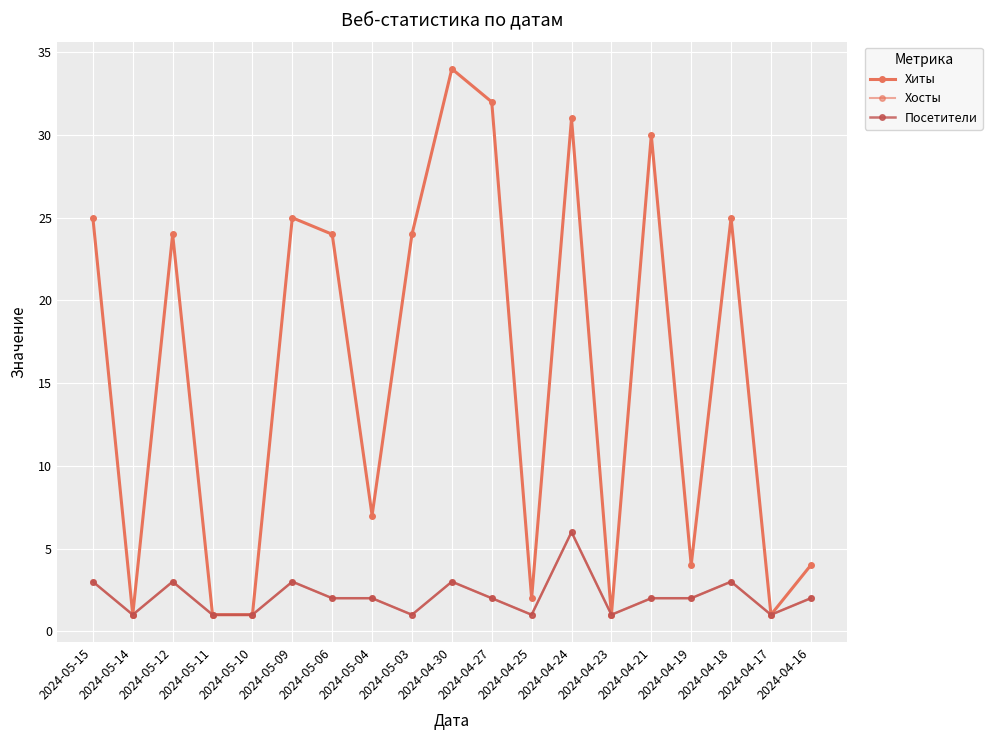

Rank the categories by Посетители value from lowest to highest.

2024-05-14, 2024-05-11, 2024-05-10, 2024-05-03, 2024-04-25, 2024-04-23, 2024-04-17, 2024-05-06, 2024-05-04, 2024-04-27, 2024-04-21, 2024-04-19, 2024-04-16, 2024-05-15, 2024-05-12, 2024-05-09, 2024-04-30, 2024-04-18, 2024-04-24